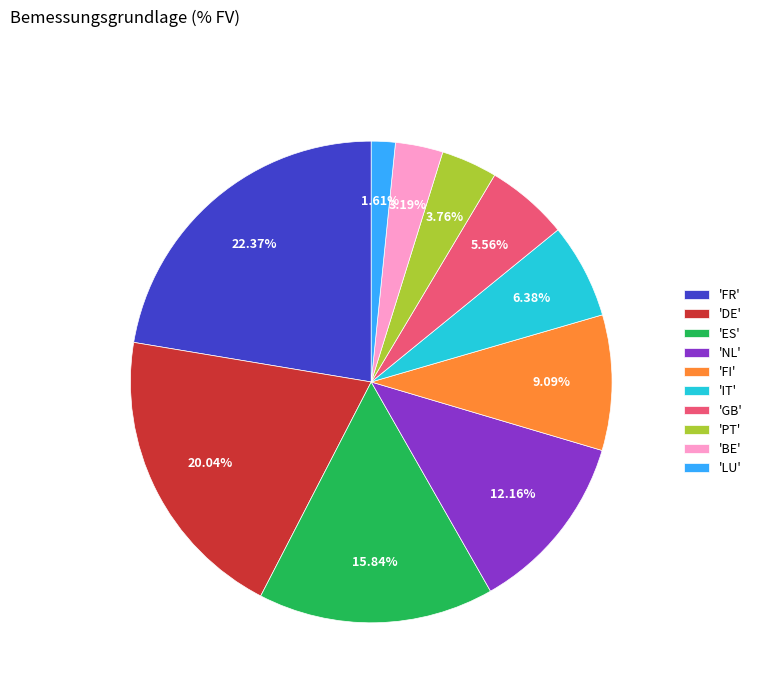

Does any single category account for the majority?

No